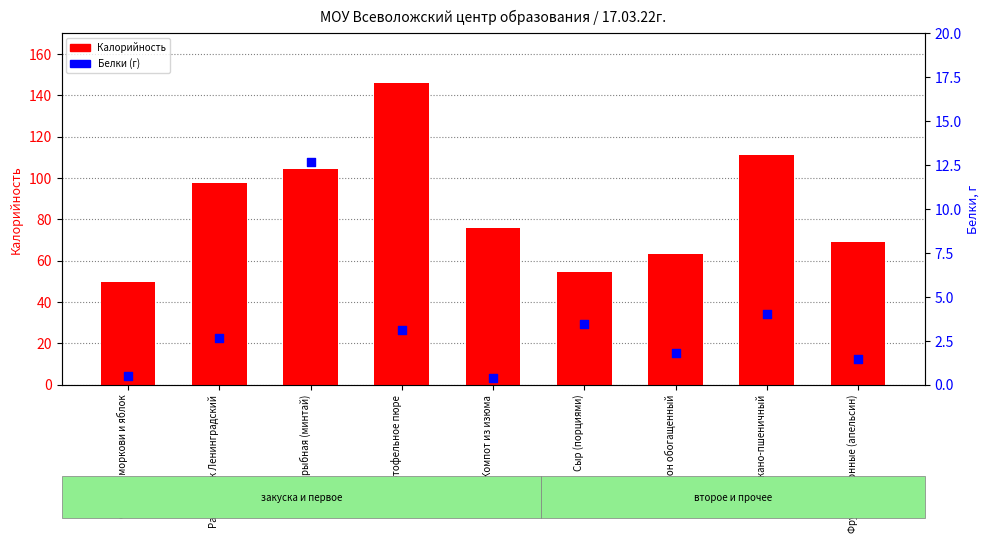

Is the value of Калорийность at Котлета рыбная (минтай) greater than the value of Белки at Сыр (порциями)?

Yes